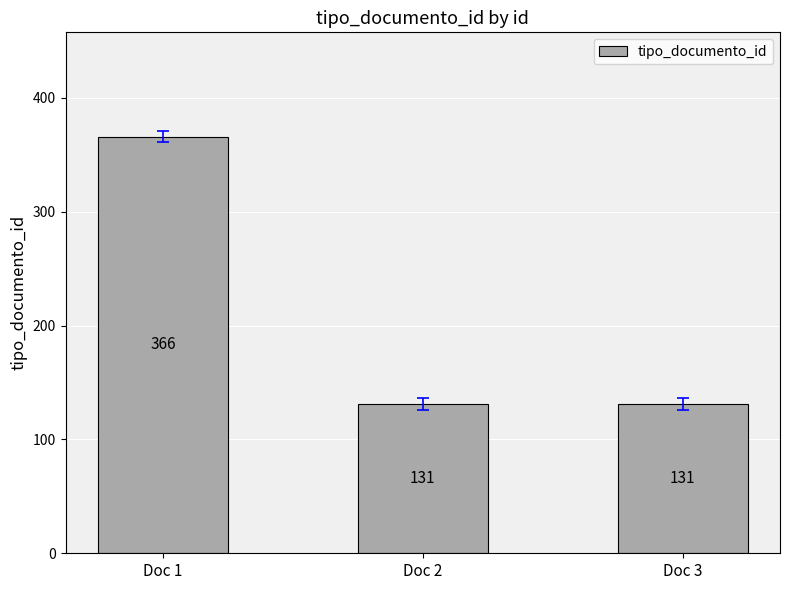

Which category has the highest value across all series?

Doc 1